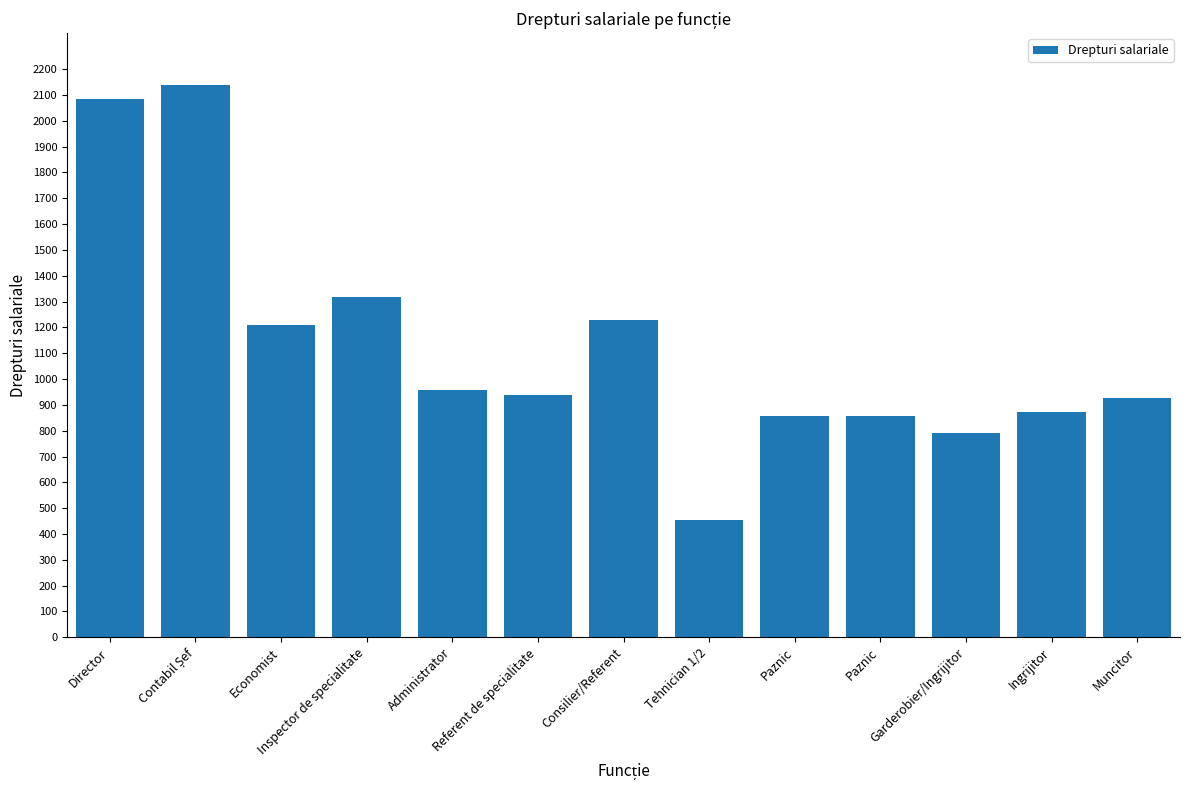

What is the average value?

1126